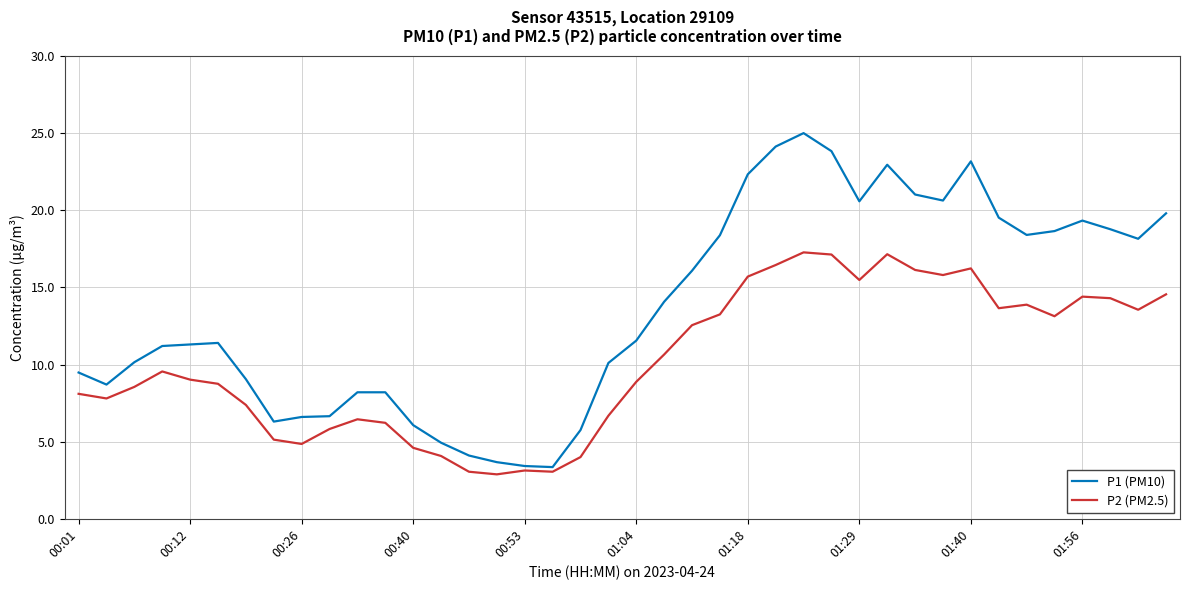

What is the minimum value shown in the chart?

2.9